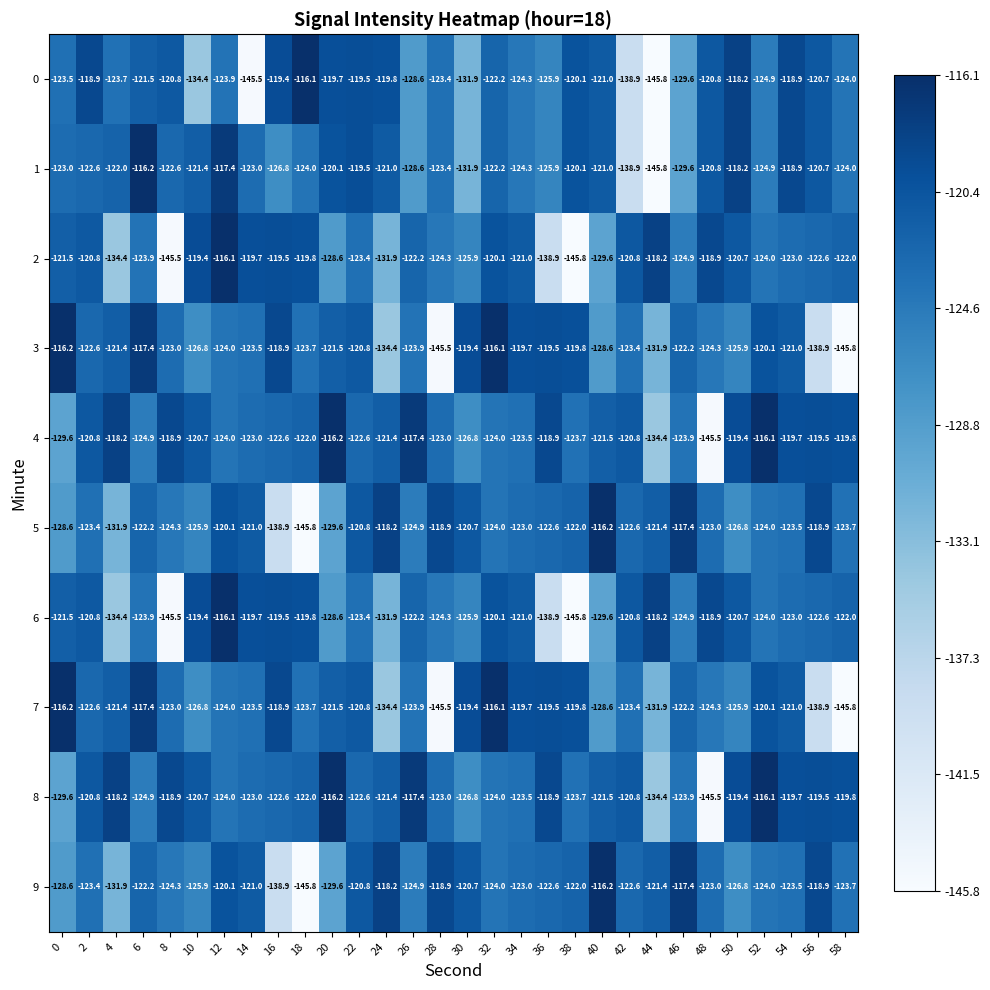

Where is 5 nearest to the value -131?

4